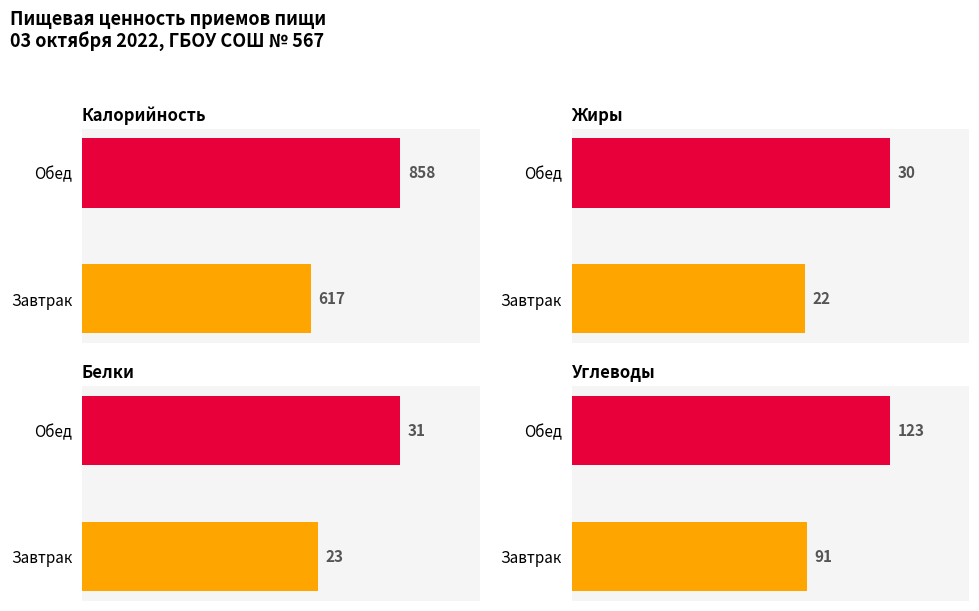

Rank the series by their maximum value, from lowest to highest.

Жиры, Белки, Углеводы, Калорийность